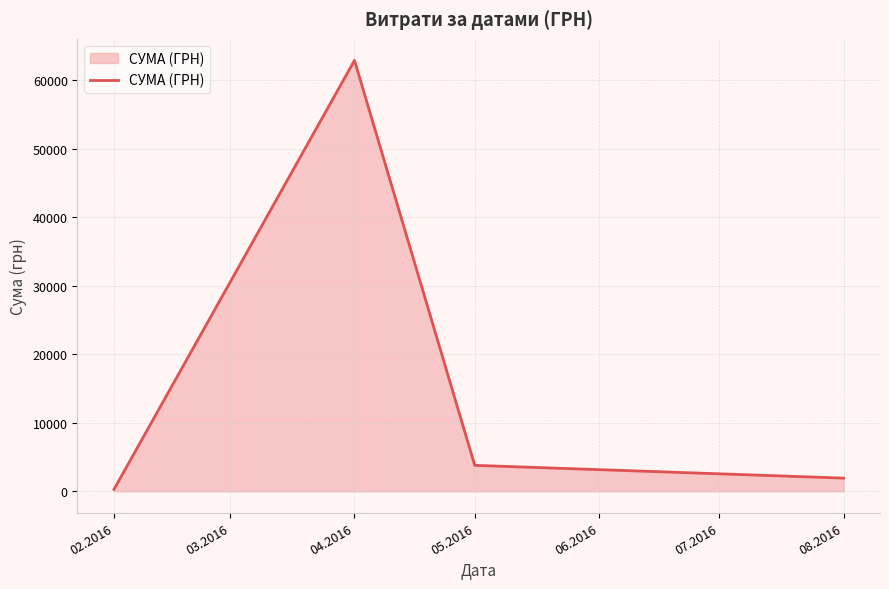

How many lines are shown in the chart?

1